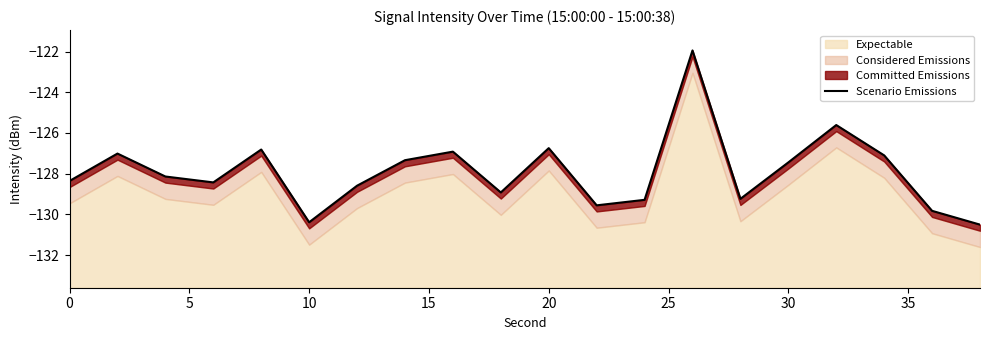

How many values exceed -128?

9